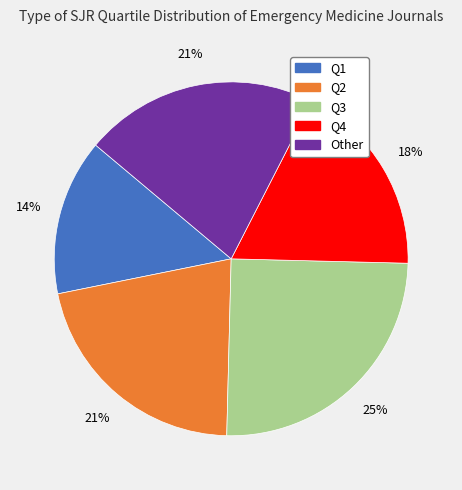

To the nearest percent, what is the difference between the largest and smallest slice percentages?

11%